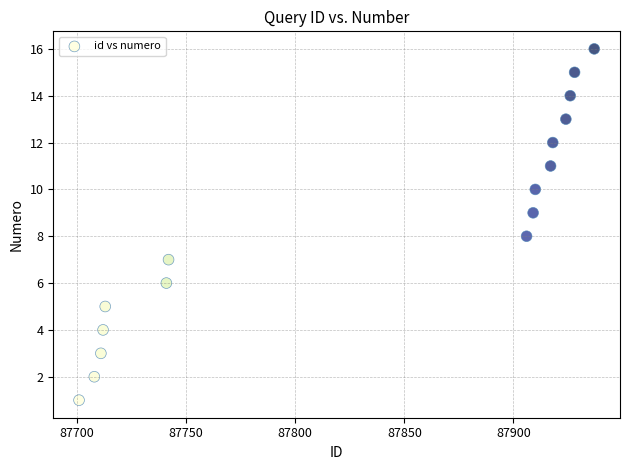

What is the range of X values (max minus min)?

236